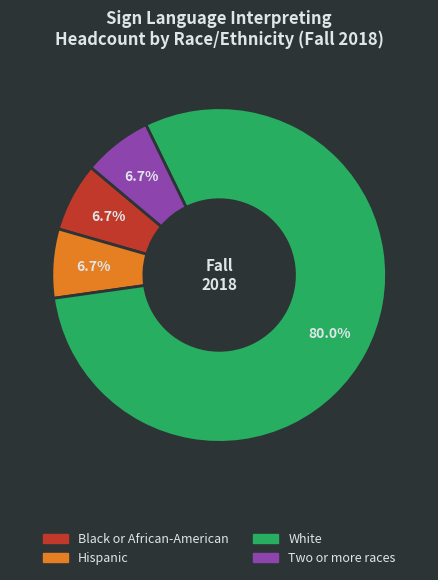

To the nearest percent, what is the average slice percentage?

25%